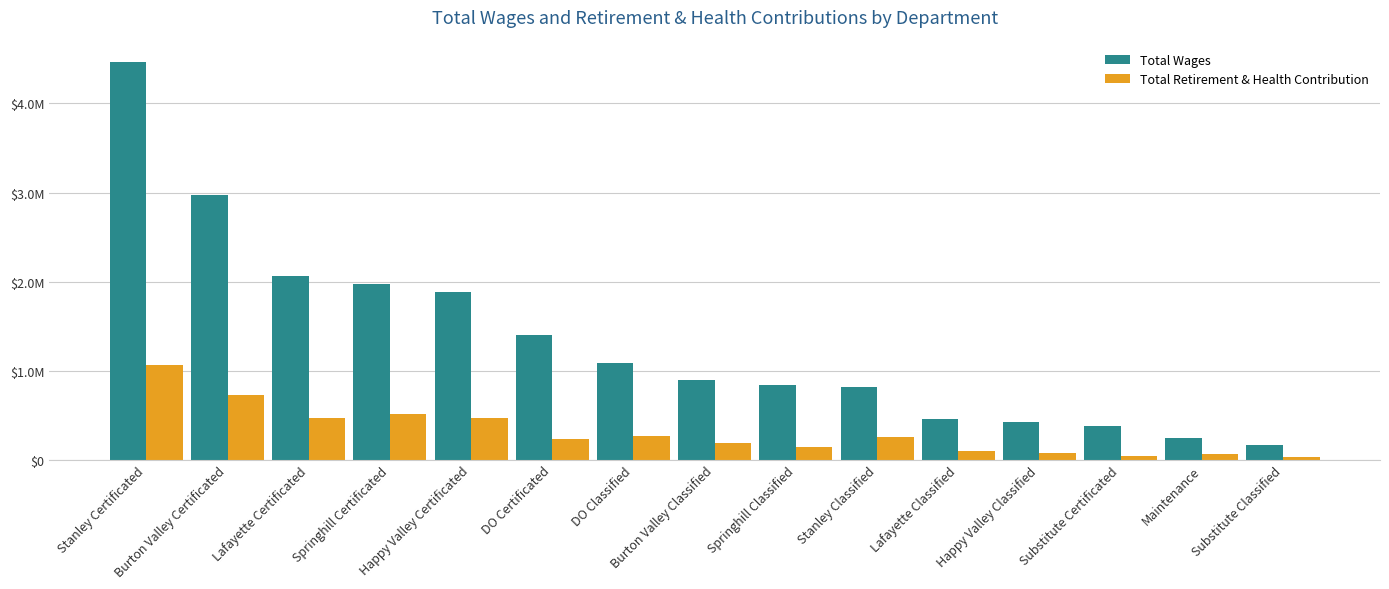

The Total Retirement & Health Contribution series shows 1811063 at Stanley Certificated. True or false?

False